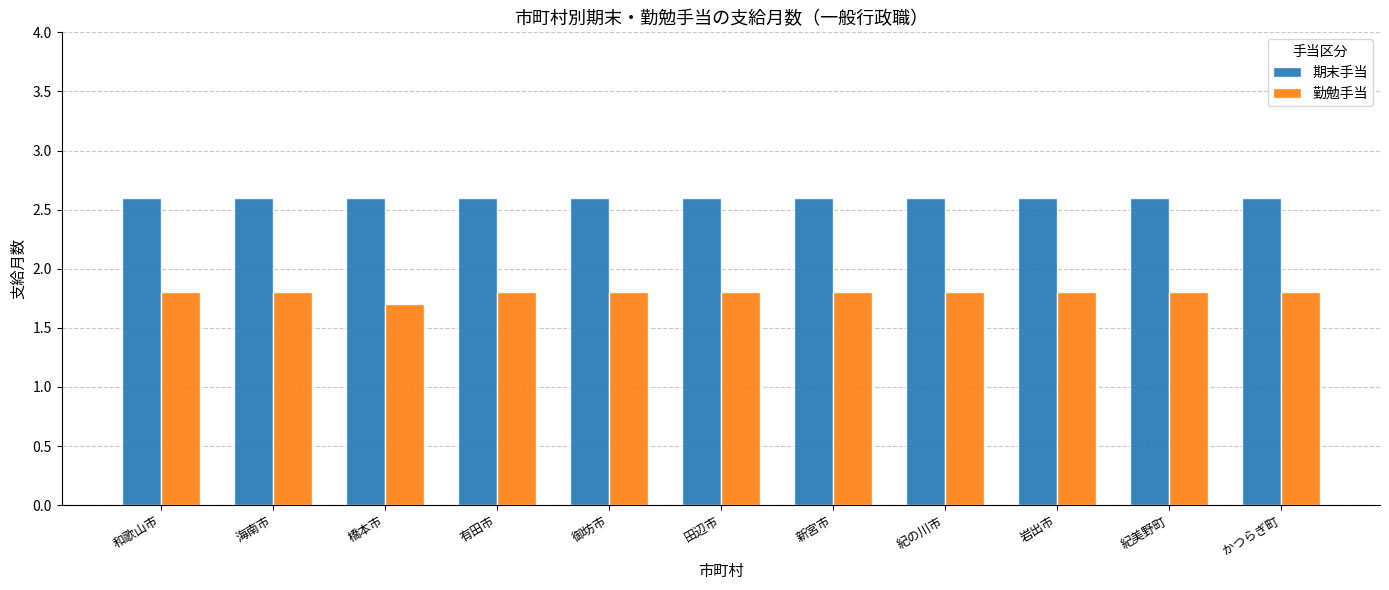

Reading left to right, transcribe all the data shown in this chart.

期末手当: 2.6	2.6	2.6	2.6	2.6	2.6	2.6	2.6	2.6	2.6	2.6
勤勉手当: 1.8	1.8	1.7	1.8	1.8	1.8	1.8	1.8	1.8	1.8	1.8